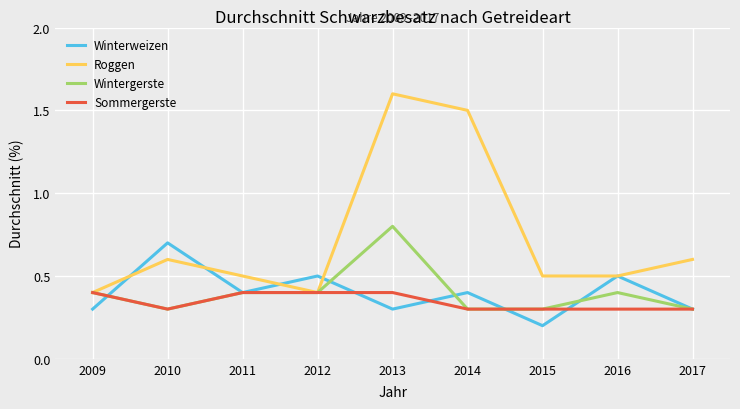

Count the Winterweizen values in the range 0 to 1.

9